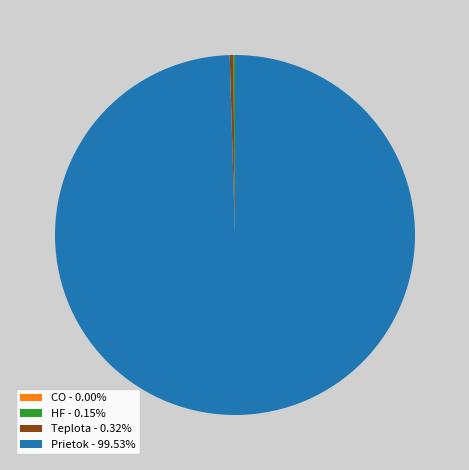

Is the sum of Prietok - 99.53% and Teplota - 0.32% greater than half?

Yes